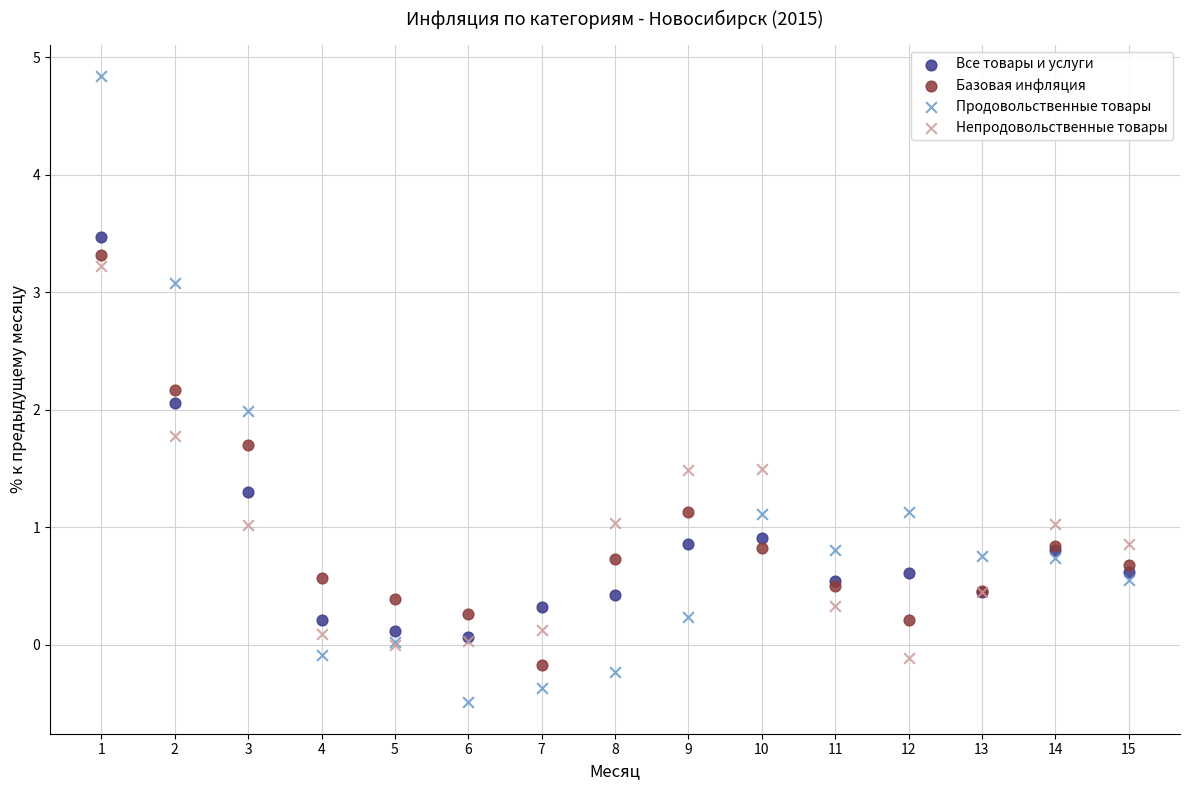

Which series has the widest spread of Y values?

Продовольственные товары